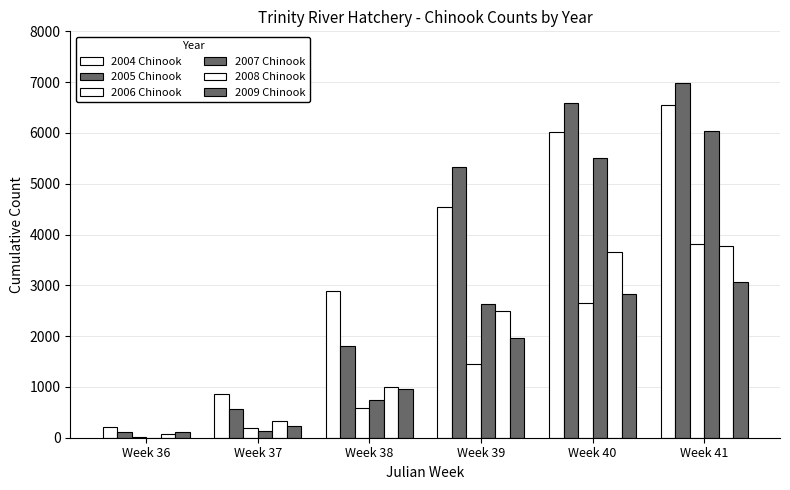

Between Week 36 and Week 37, which series saw the biggest shift?

2004 Chinook